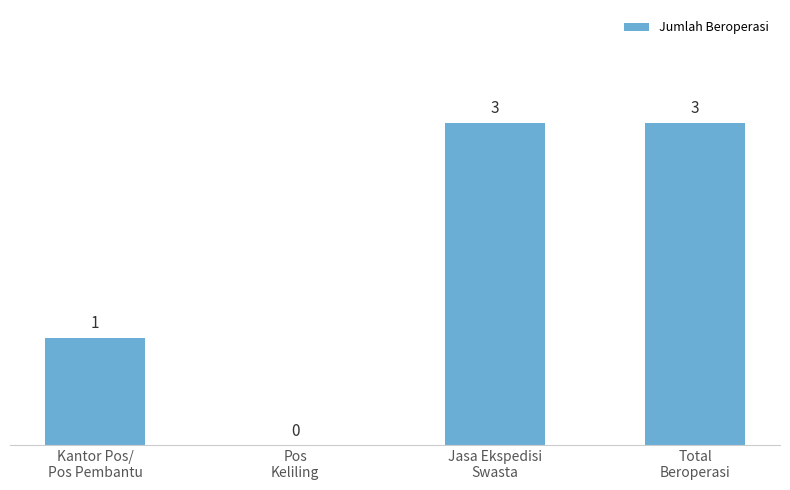

How many values are between 1 and 3?

3